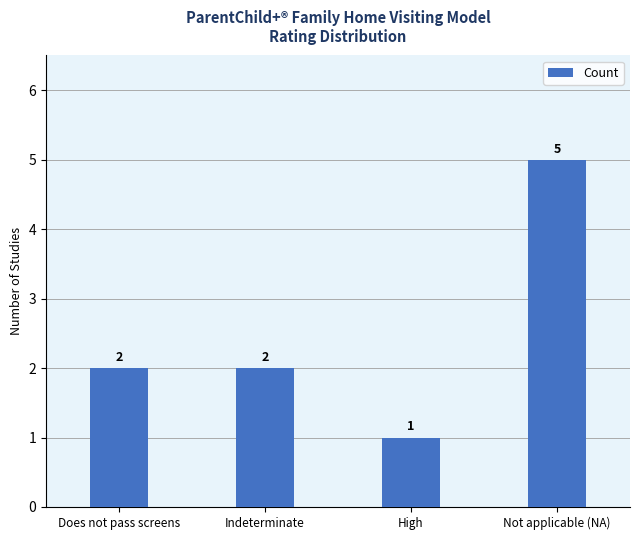

What is the difference between the maximum and minimum values?

4